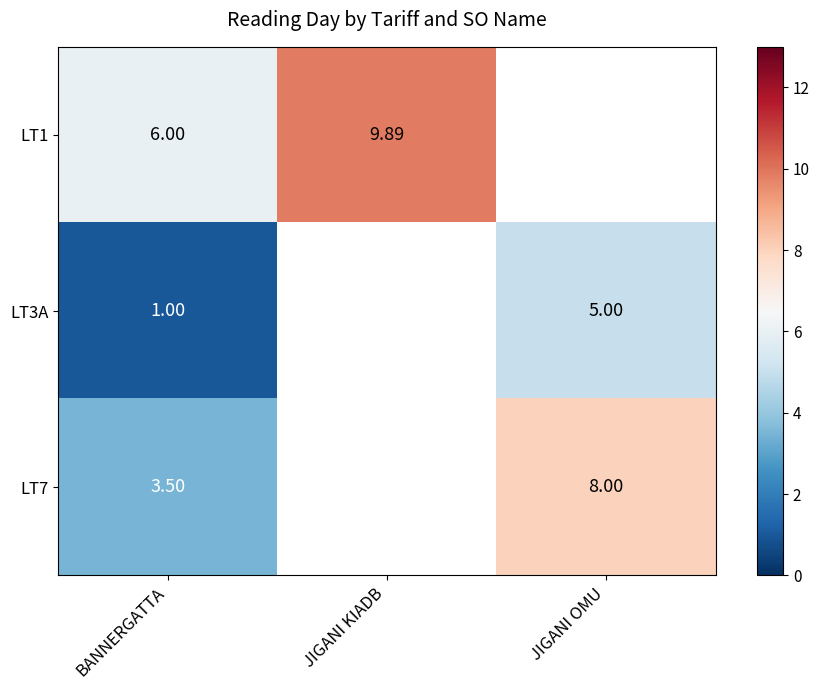

What is the approximate value of LT7 at BANNERGATTA?

3.5